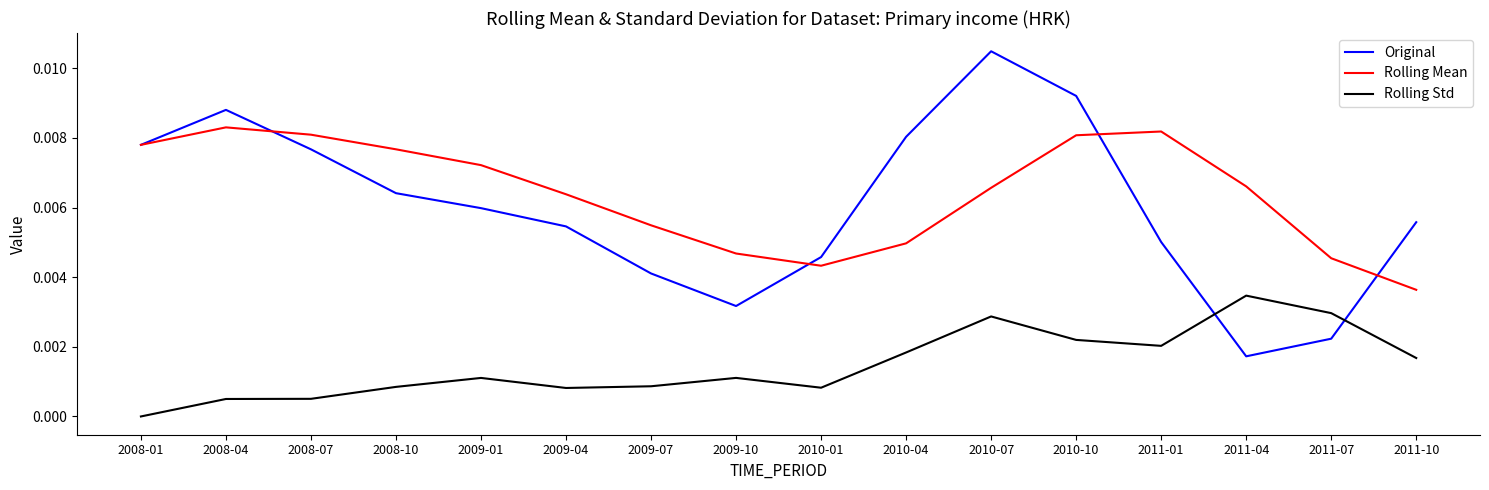

Is the value of Rolling Std at 2010-10 greater than the value of Rolling Mean at 2008-10?

No